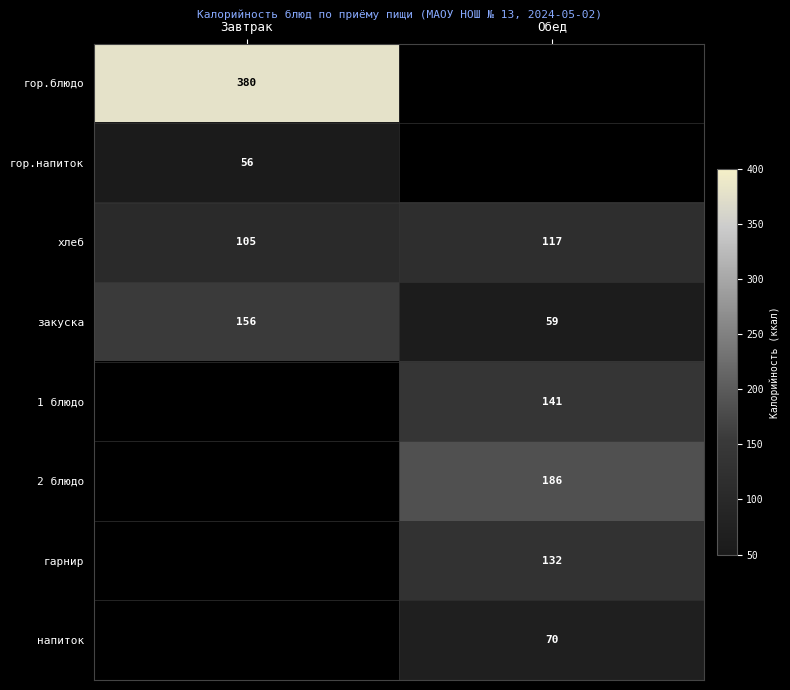

Read the хлеб value at Обед, to the nearest 5.

115